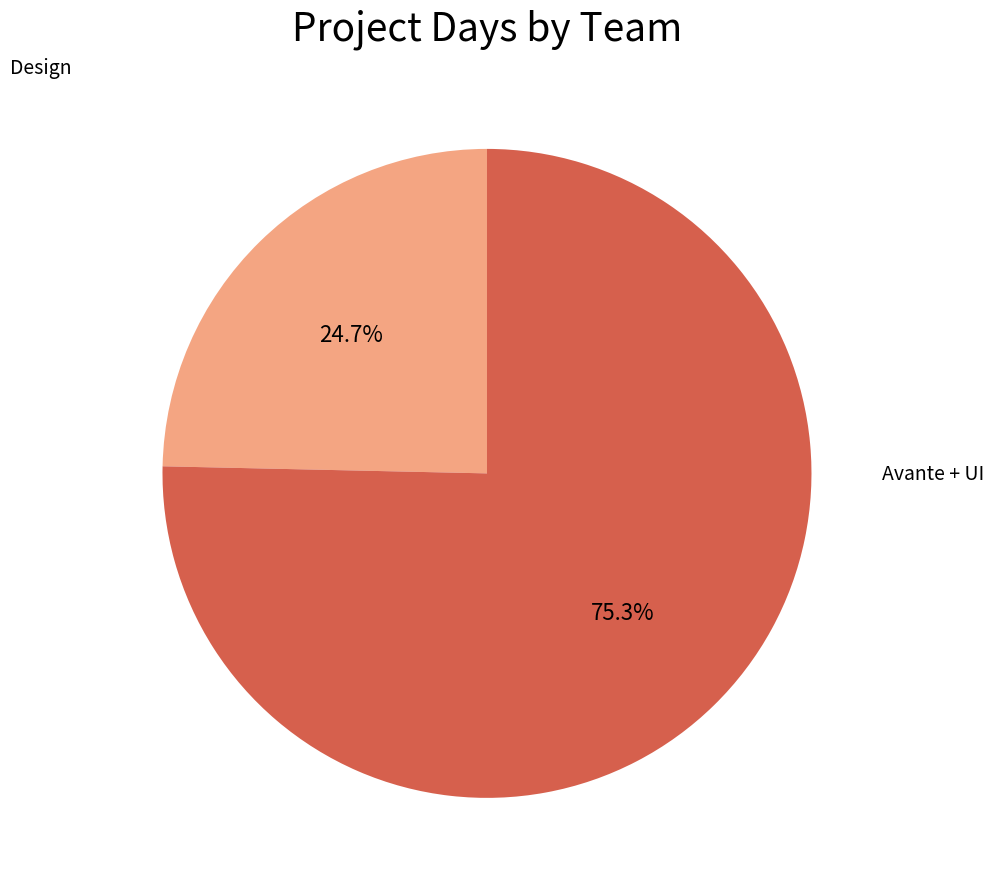

Is there any slice that represents more than half of the pie?

Yes